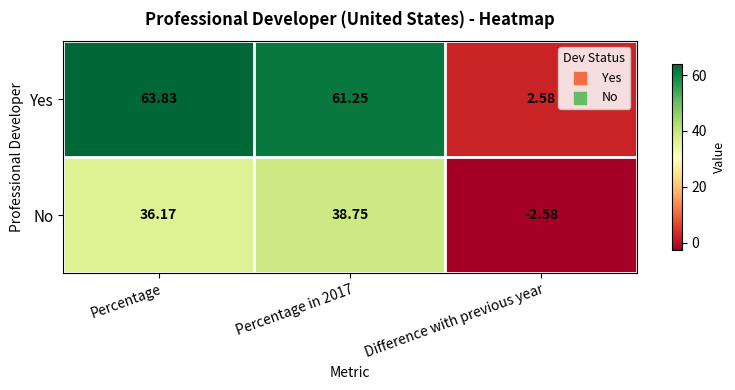

Which series has the largest total across all categories?

Yes